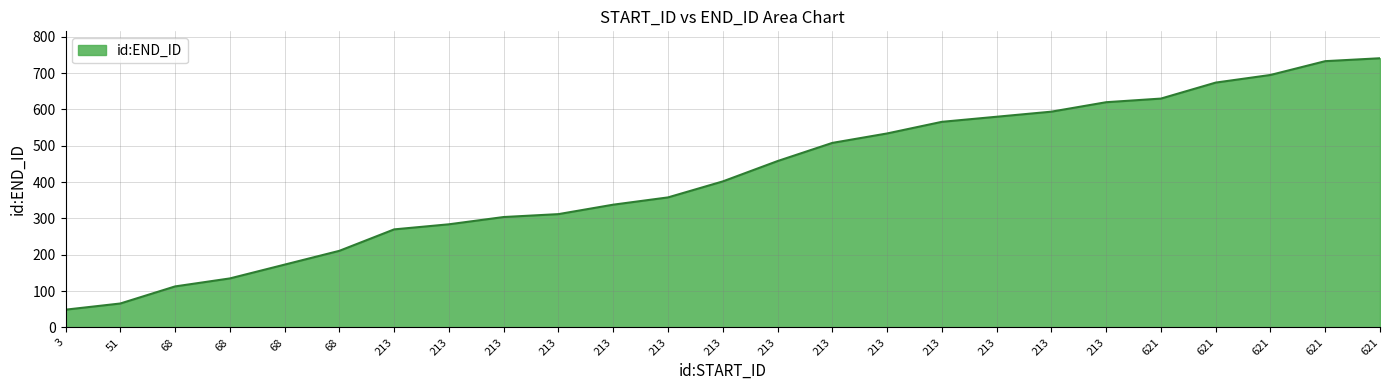

Does the chart have visible grid lines?

Yes